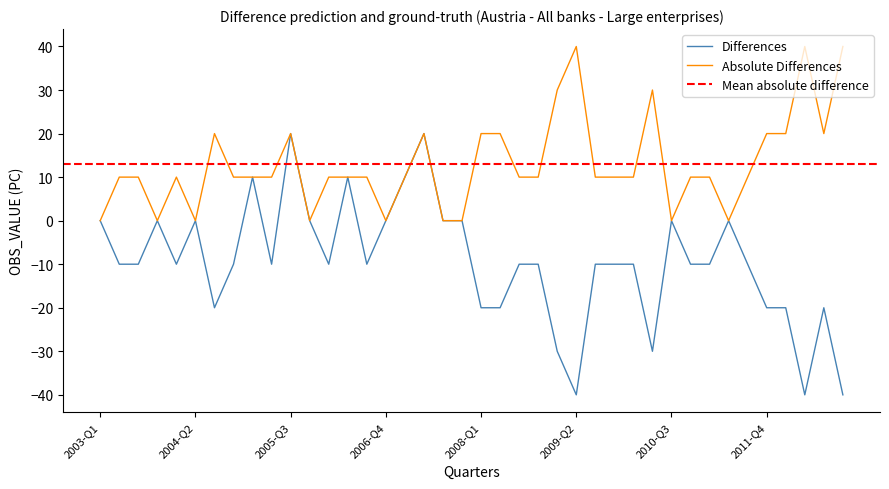

True or false: the data shows -10 at 2008-Q4.

True